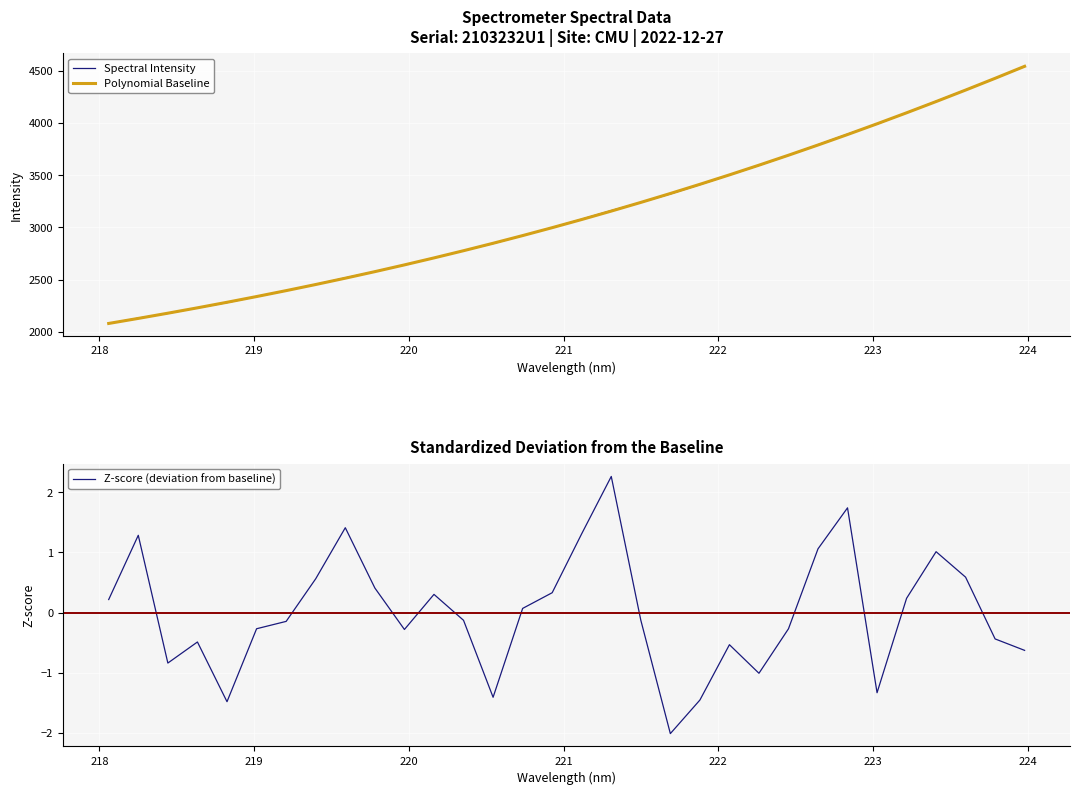

True or false: Polynomial Baseline and Z-score (deviation from baseline) cross at least once.

False